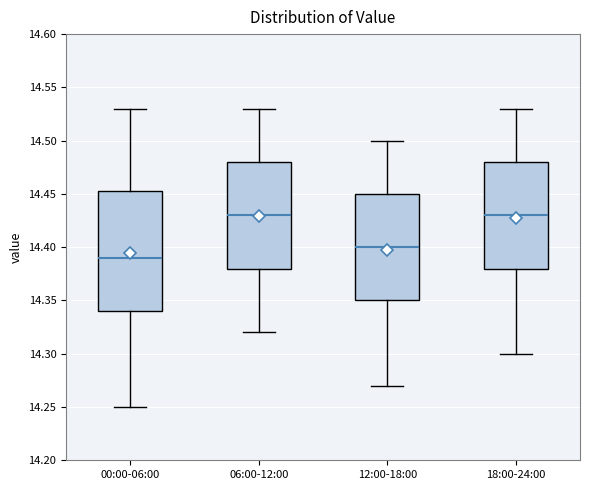

Reading left to right, read every box against the y-axis: the position of its median line, the range the box covers, and the ends of its whiskers. The values are not printed on the chart, so give them approximately, as read against the axis.

00:00-06:00: median 14.390, box 14.340 to 14.455, whiskers 14.250 to 14.530
06:00-12:00: median 14.430, box 14.380 to 14.480, whiskers 14.320 to 14.530
12:00-18:00: median 14.400, box 14.350 to 14.450, whiskers 14.270 to 14.500
18:00-24:00: median 14.430, box 14.380 to 14.480, whiskers 14.300 to 14.530